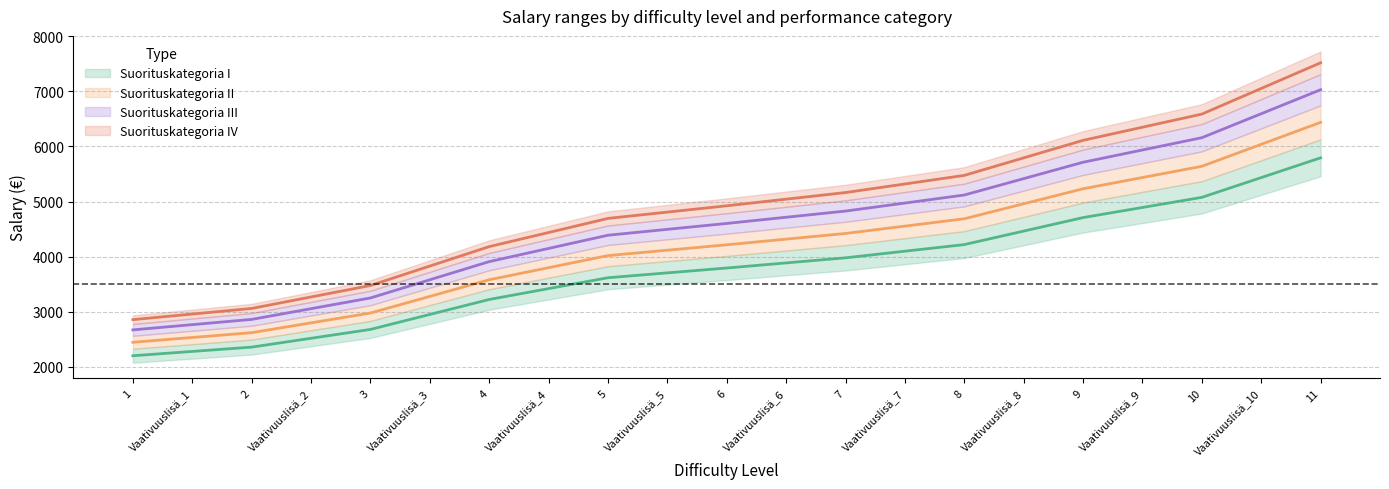

What is the label of the 13th point from the left?

7